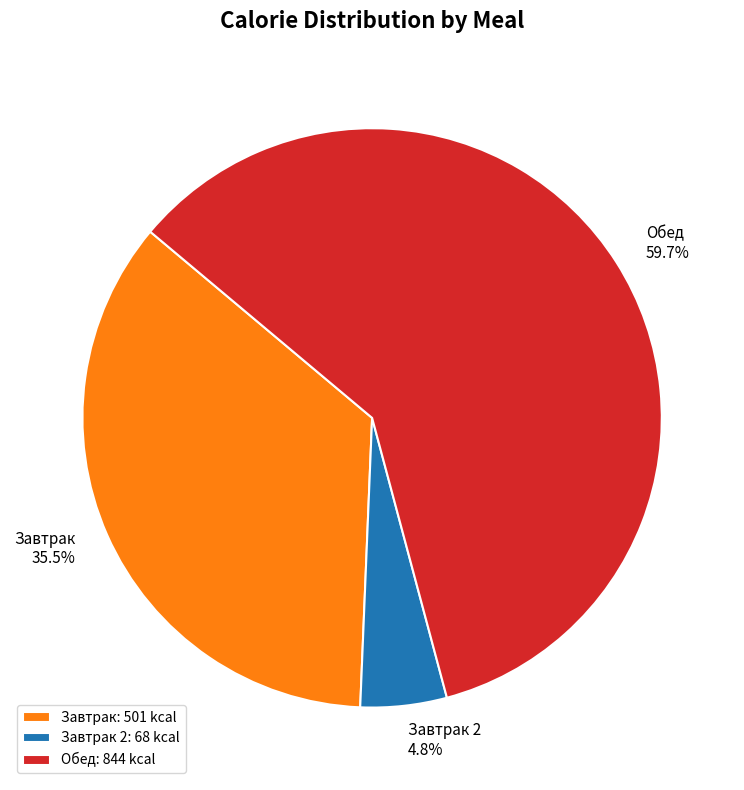

Is Обед the majority of the pie?

Yes